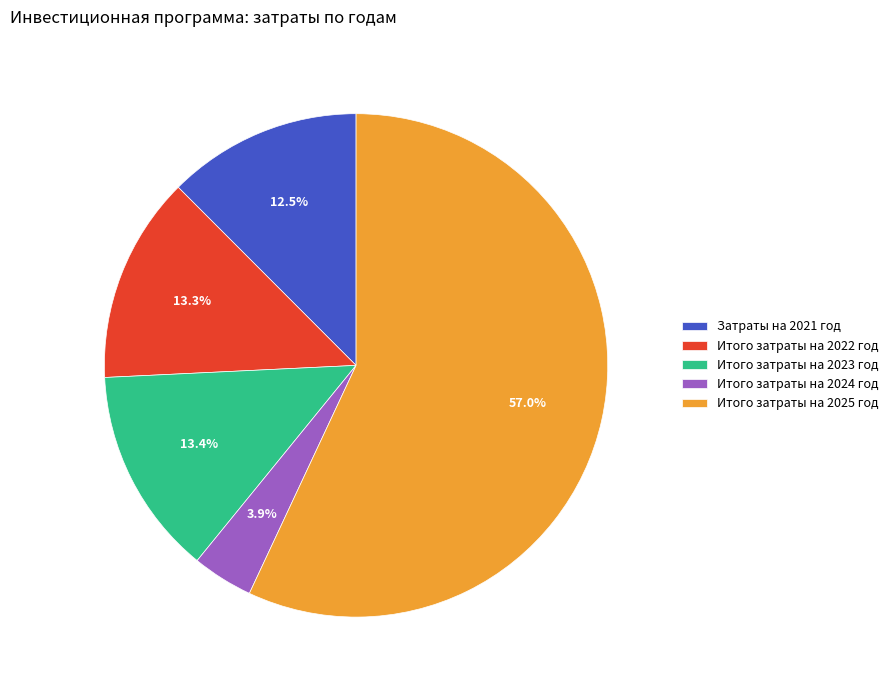

To the nearest percent, what percentage of the pie is Итого затраты на 2024 год?

4%